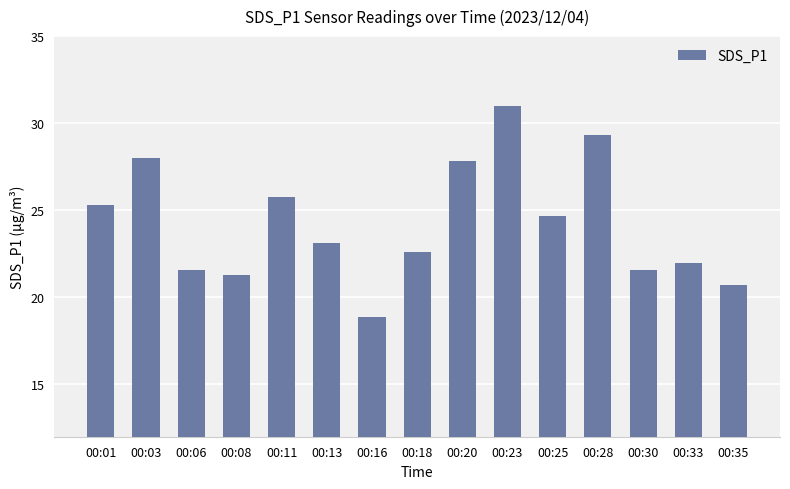

What is the ratio of the value at 00:13 to the value at 00:25?

0.9